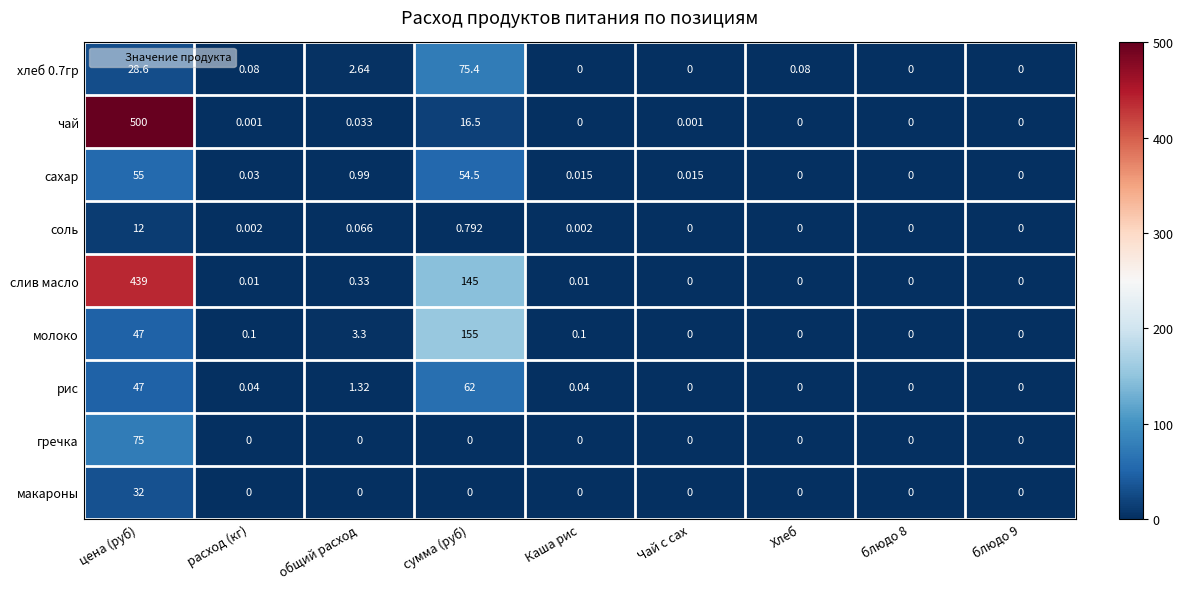

What is the spread (max minus min) of values at общий расход?

3.3